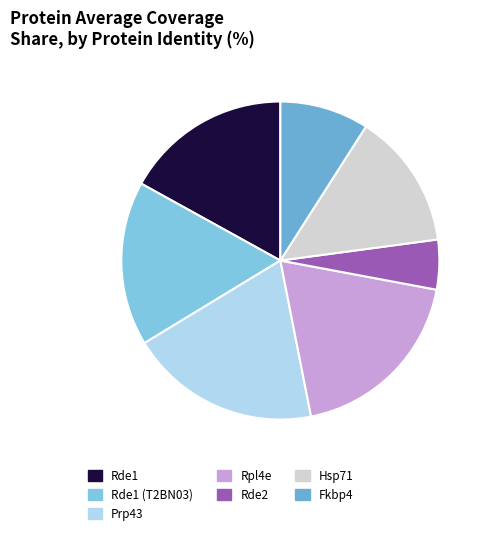

How many slices are in this pie chart?

7